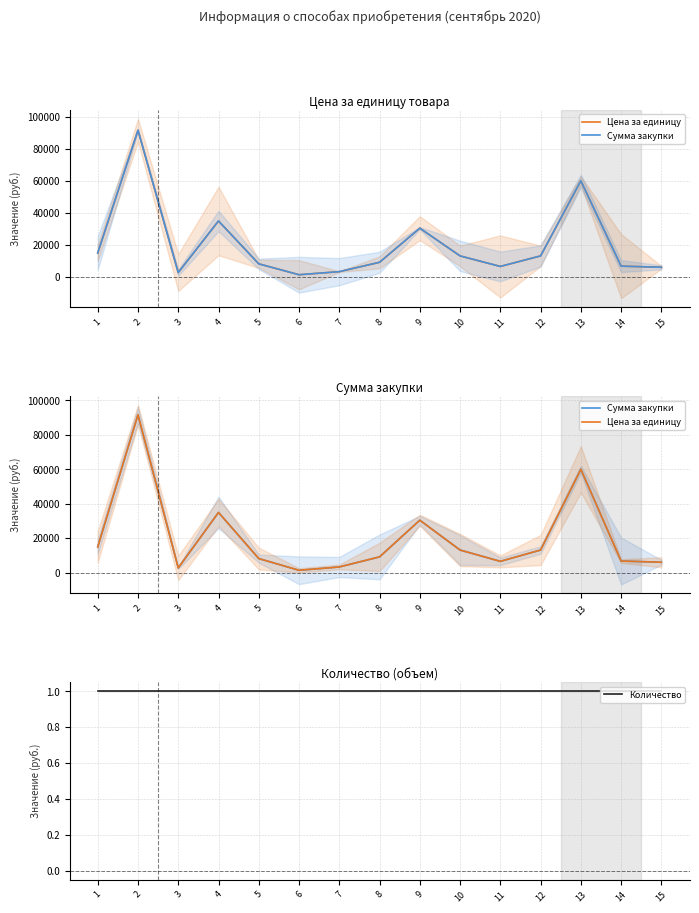

What is the value of the Количество point at the 13th from the left?

1.0